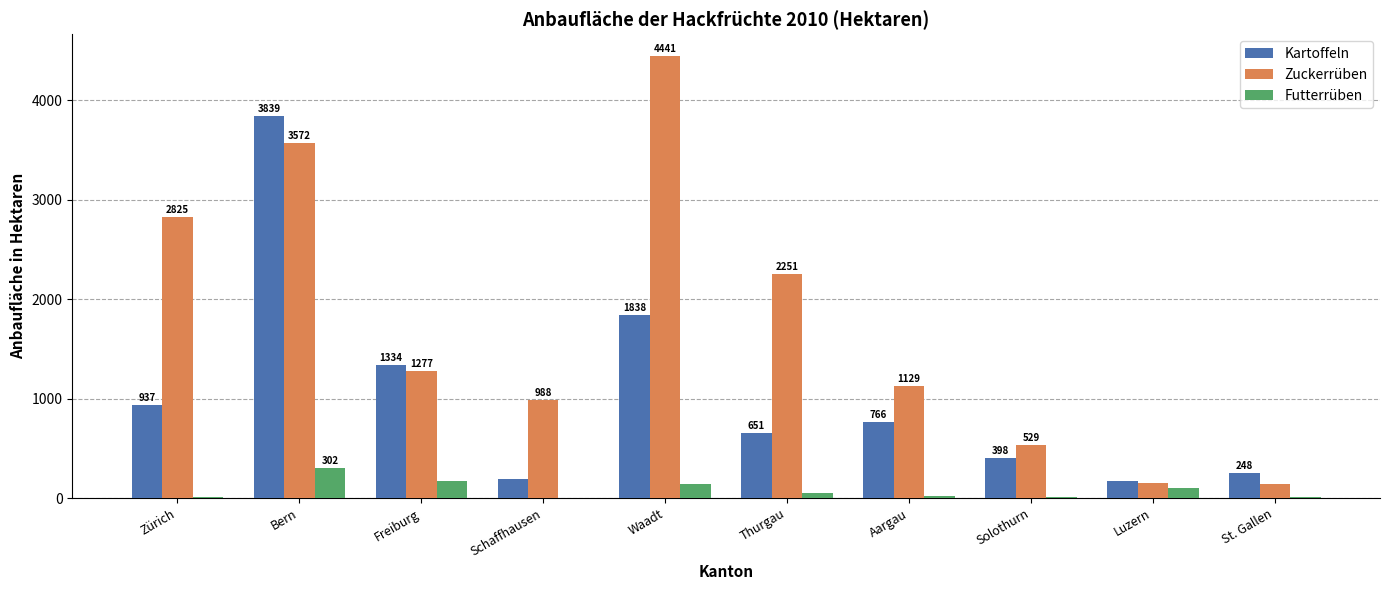

What is the sum of all Zuckerrüben values?

17308.0